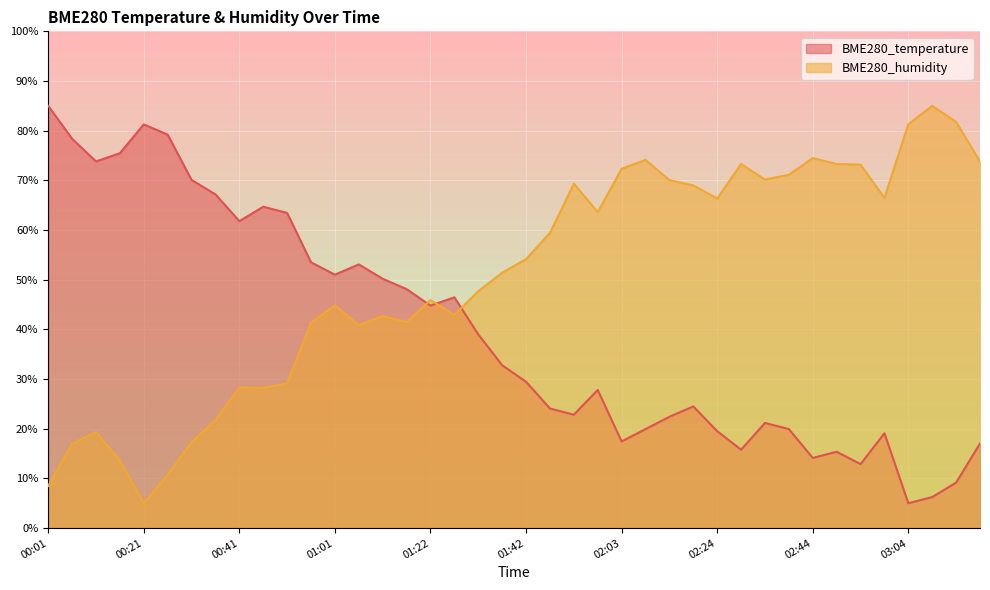

What is the minimum value for BME280_humidity?

5.0